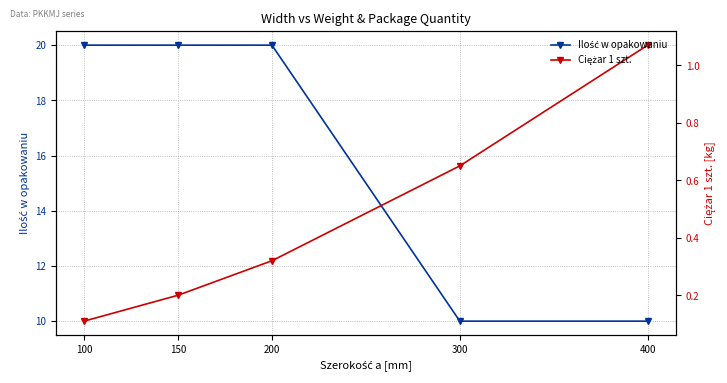

At which category is the sum across all series the highest?

200